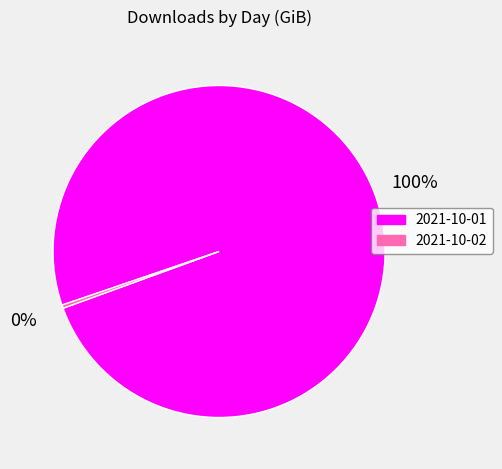

Between 2021-10-02 and 2021-10-01, which is larger?

2021-10-01